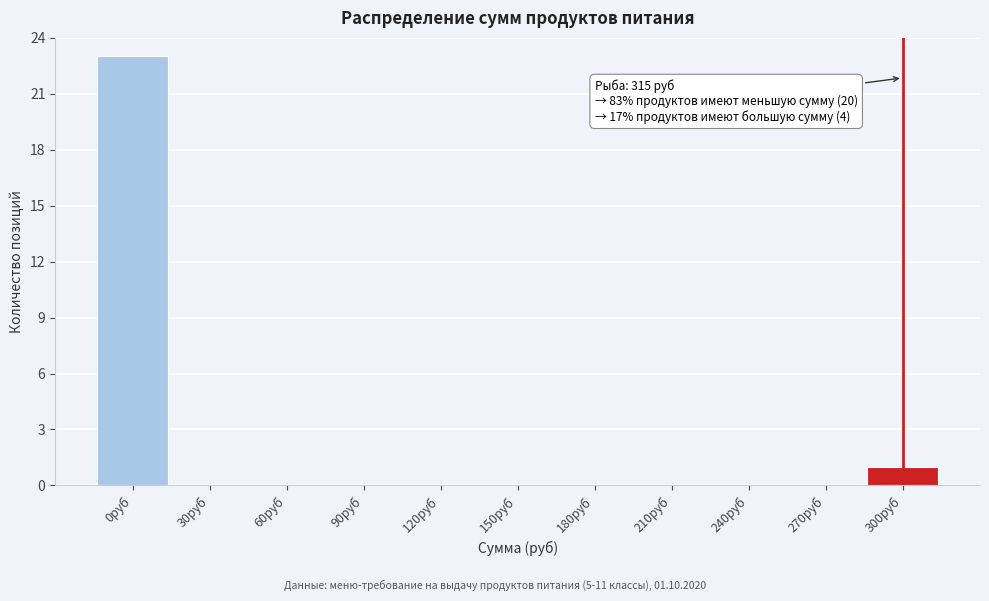

Reading left to right, transcribe all the data shown in this chart.

0руб=23	30руб=0	60руб=0	90руб=0	120руб=0	150руб=0	180руб=0	210руб=0	240руб=0	270руб=0	300руб=1